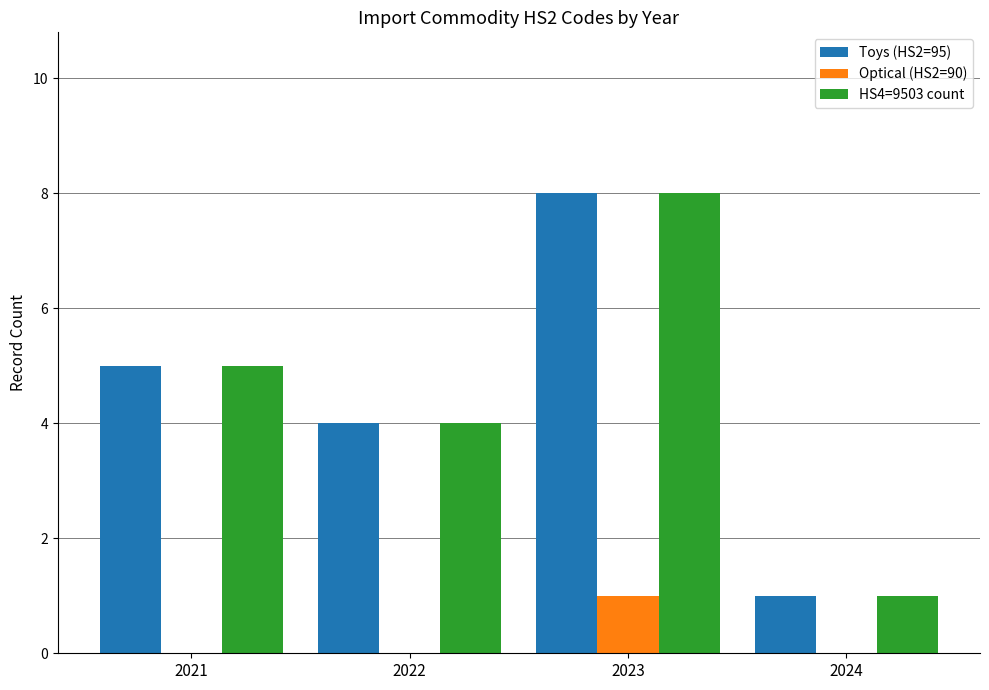

What is the sum of the Toys (HS2=95) values at 2022 and 2023?

12